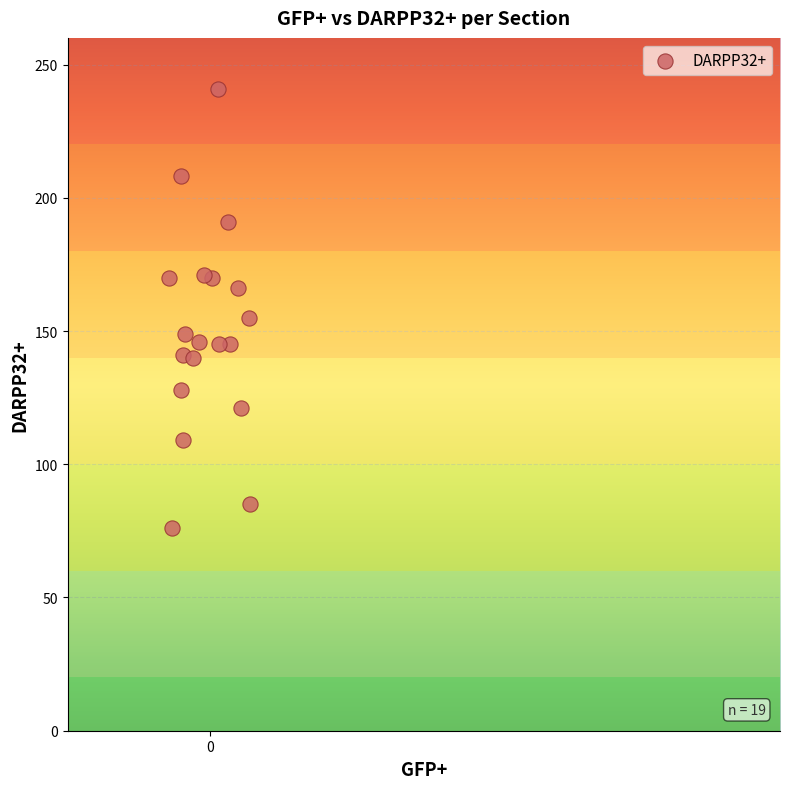

What is the range of Y values (max minus min)?

165